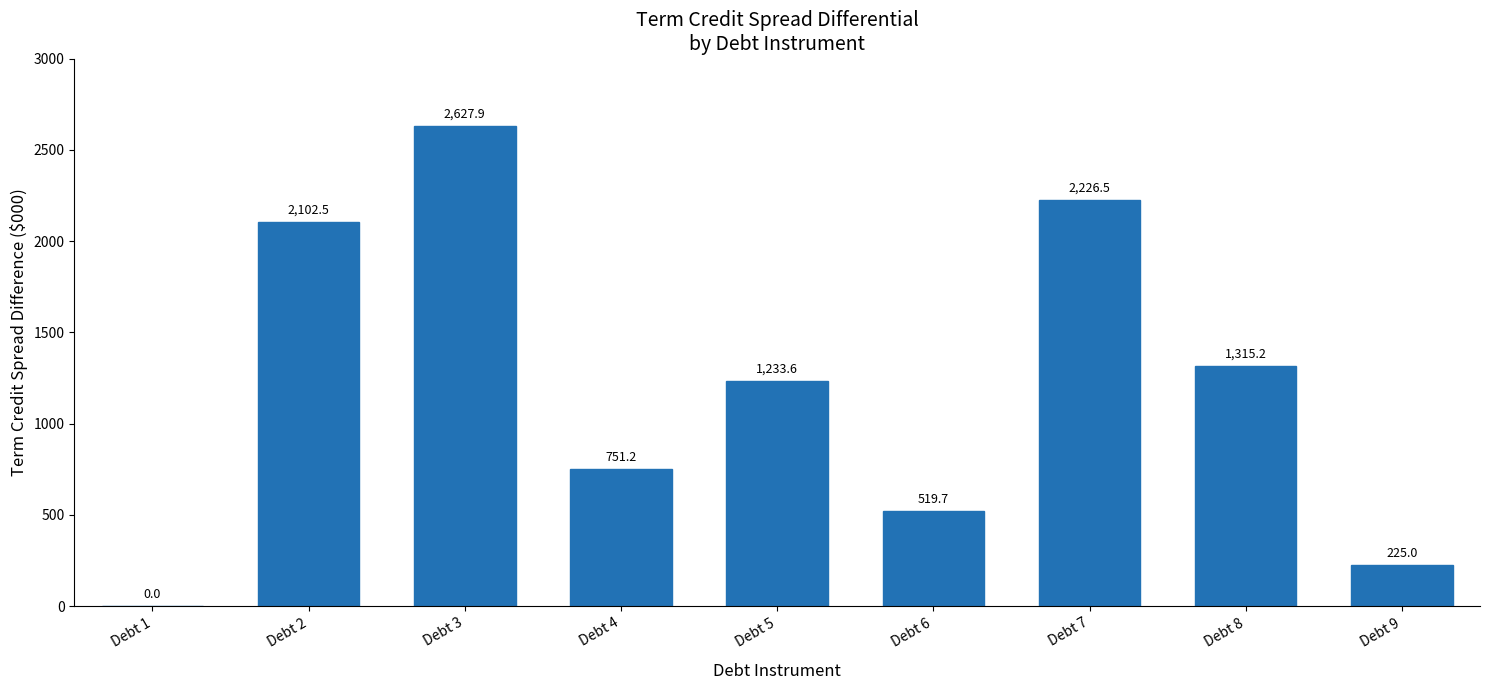

What is the sum of all values?

11001.6